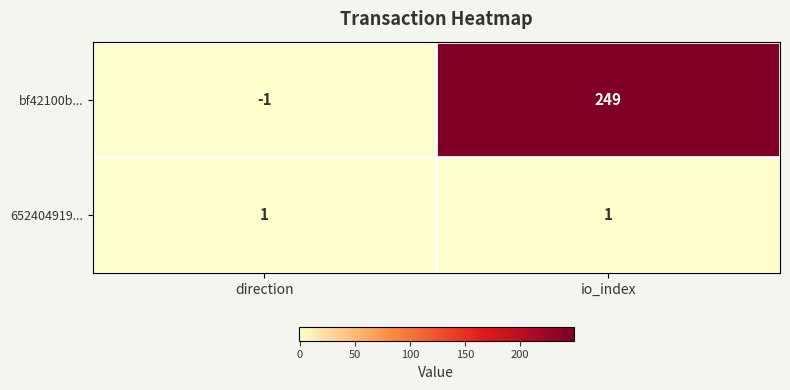

Reading left to right, what are all the values shown in this chart?

bf42100b...: -1	249
652404919...: 1	1